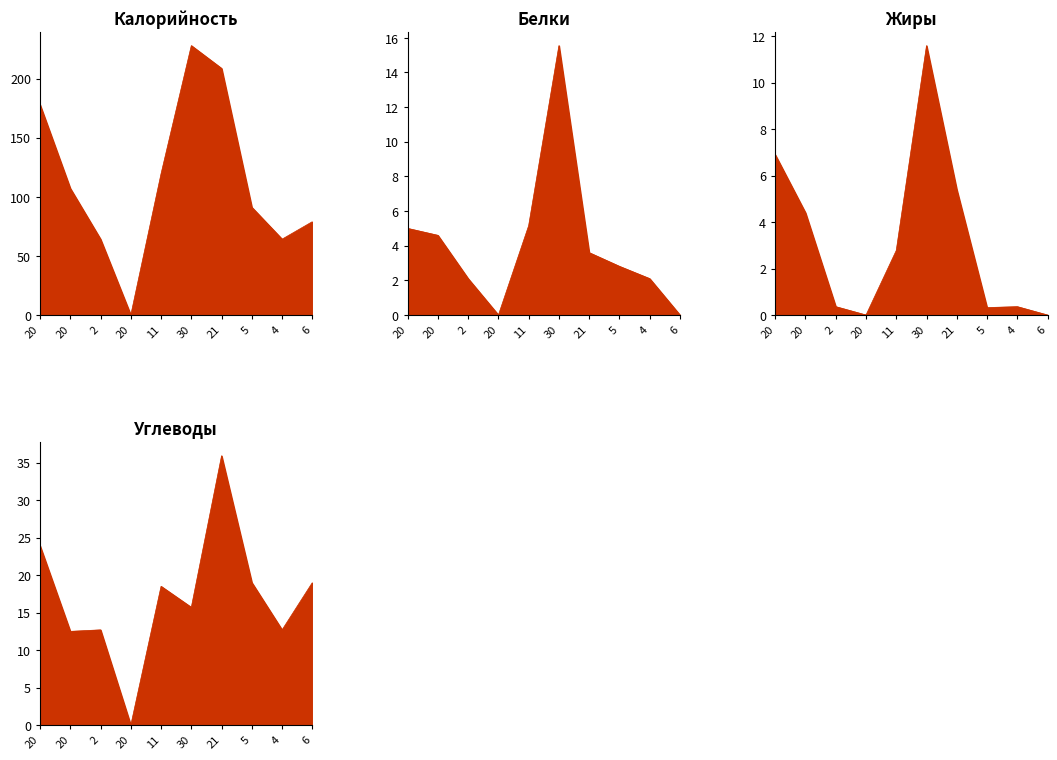

What is the difference between the highest and lowest values at 20?

173.0